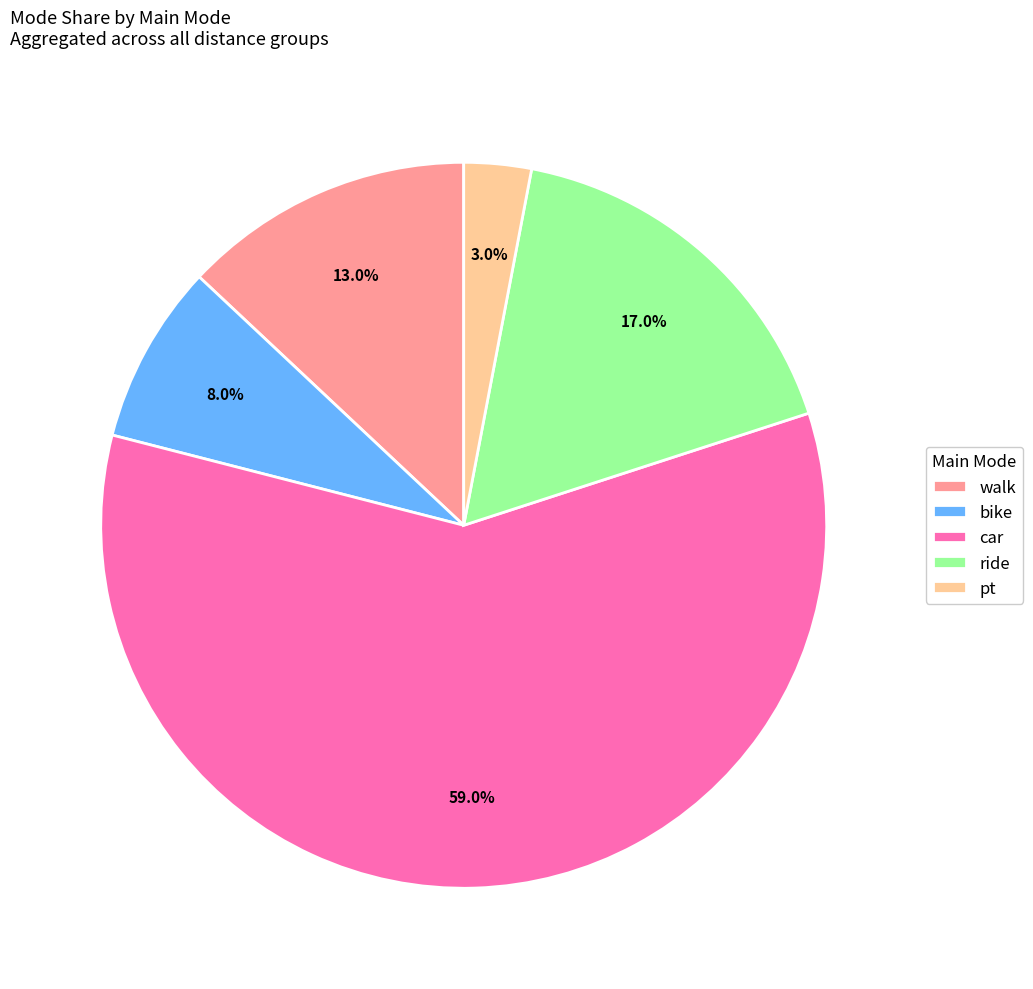

Rank the categories by value from highest to lowest.

car, ride, walk, bike, pt